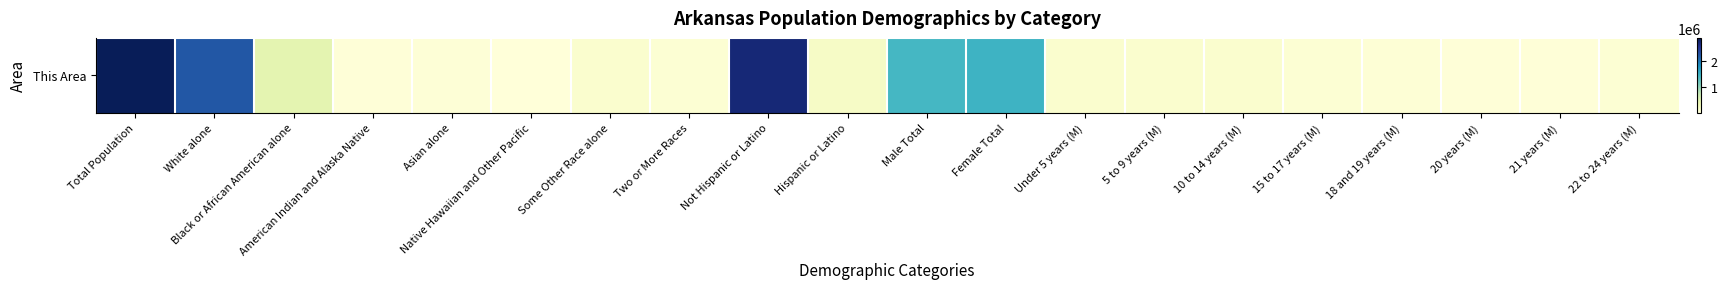

Where is the data nearest to the value 1460890?

Female Total